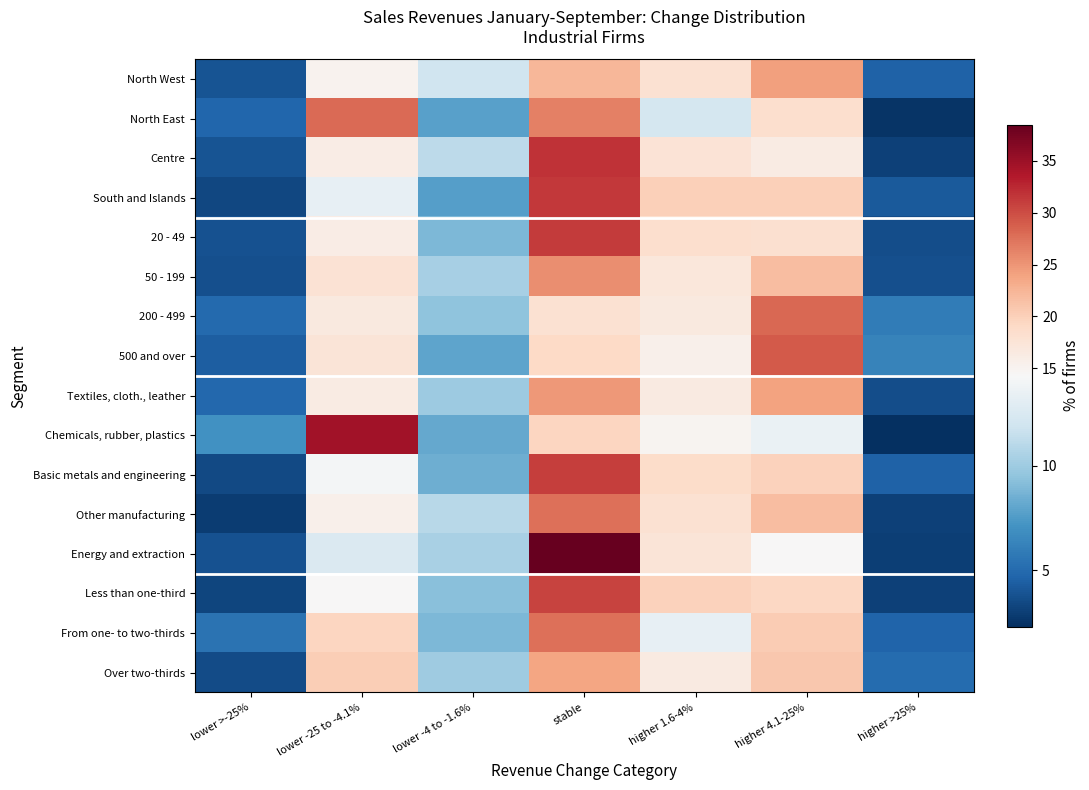

Between higher 4.1-25% and lower >-25%, which is larger?

higher 4.1-25%